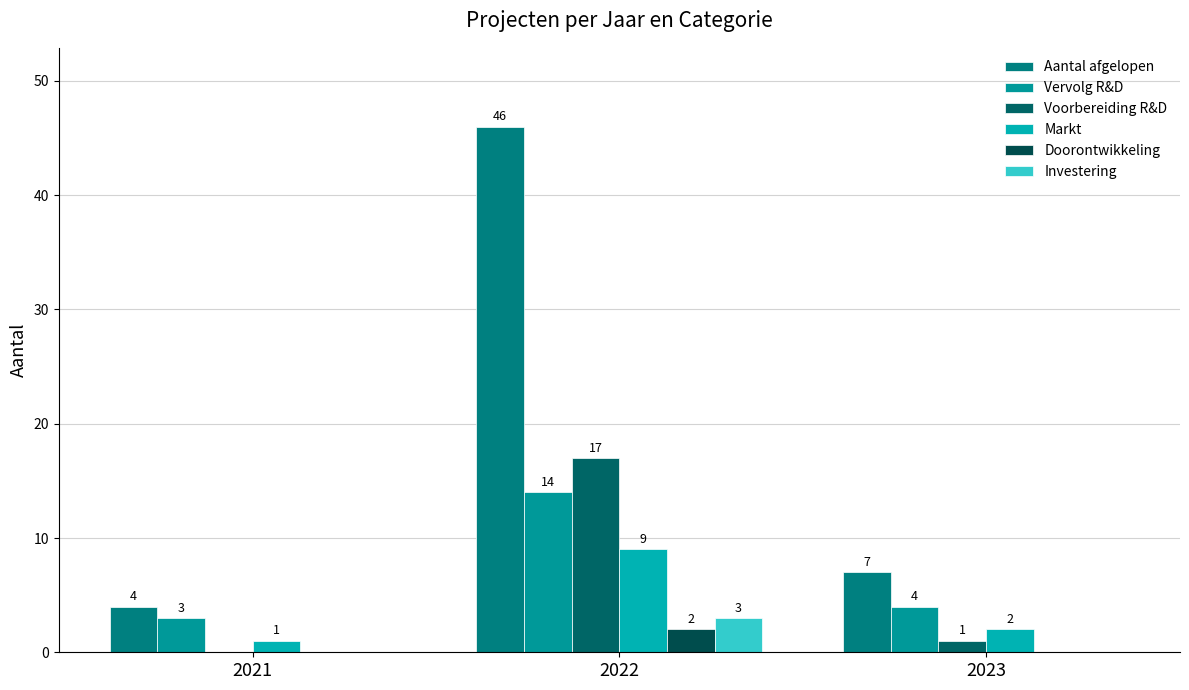

What is the value of the Investering bar at the 2nd from the left?

3